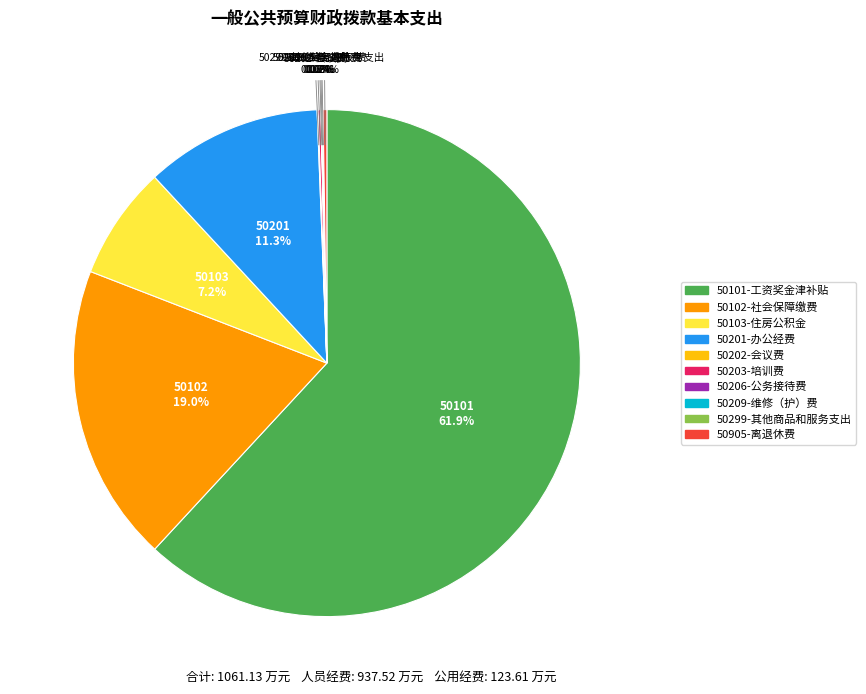

What is the largest slice in the pie chart?

50101-工资奖金津补贴